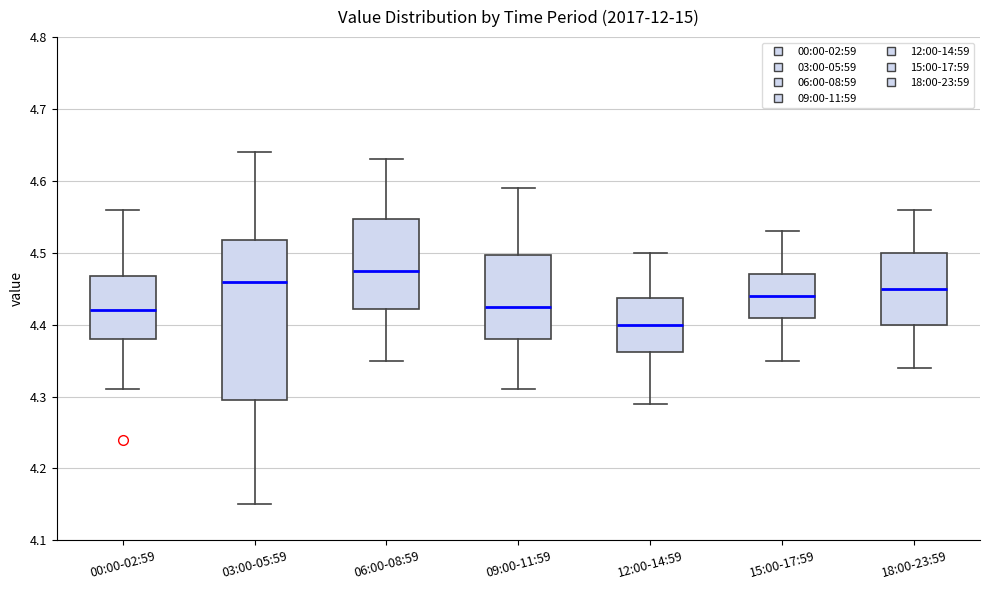

Comparing the boxes themselves (not the whiskers), which one is the tallest?

03:00-05:59